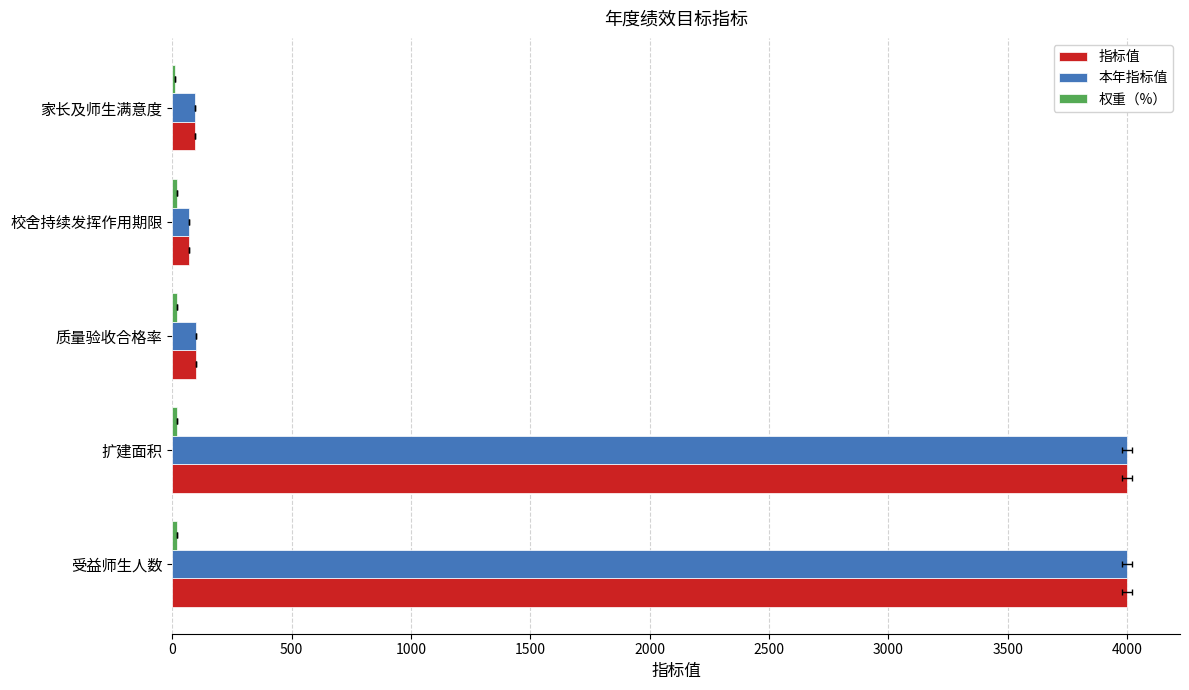

Is the value of 指标值 at 质量验收合格率 greater than the value of 本年指标值 at 家长及师生满意度?

Yes